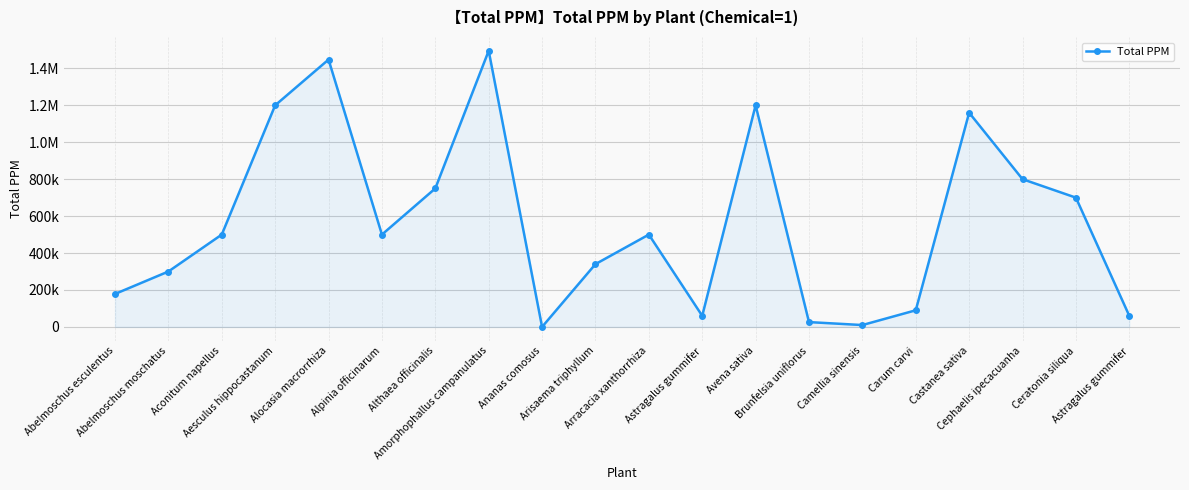

What is the minimum value shown in the chart?

38